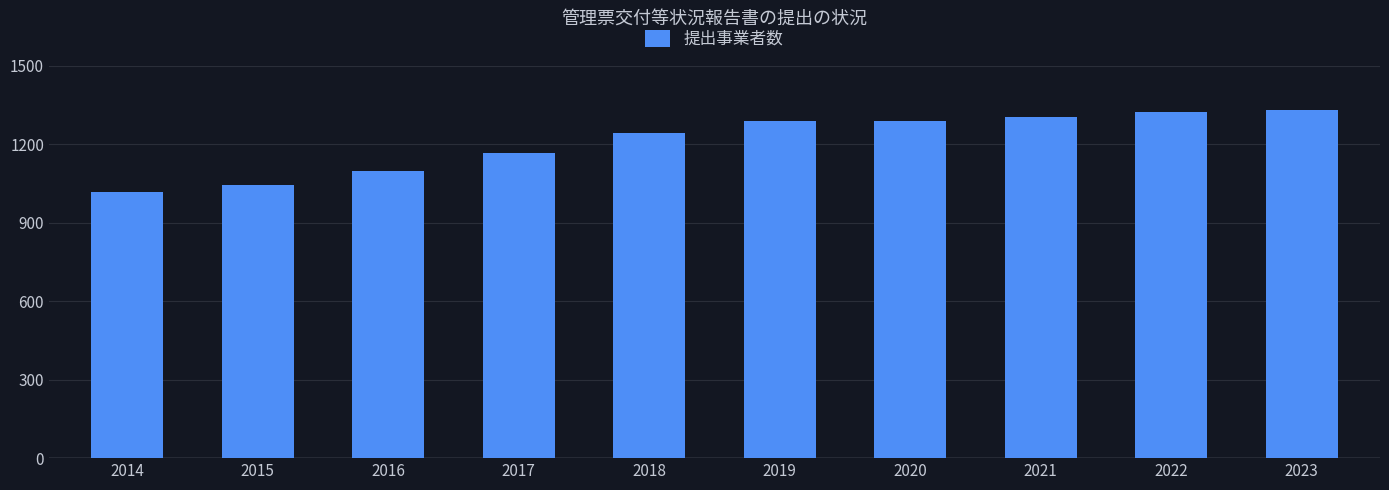

What is the greatest value displayed?

1331